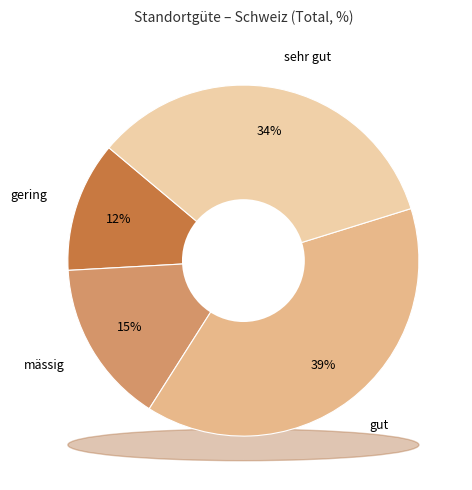

How many segments does this pie chart have?

4